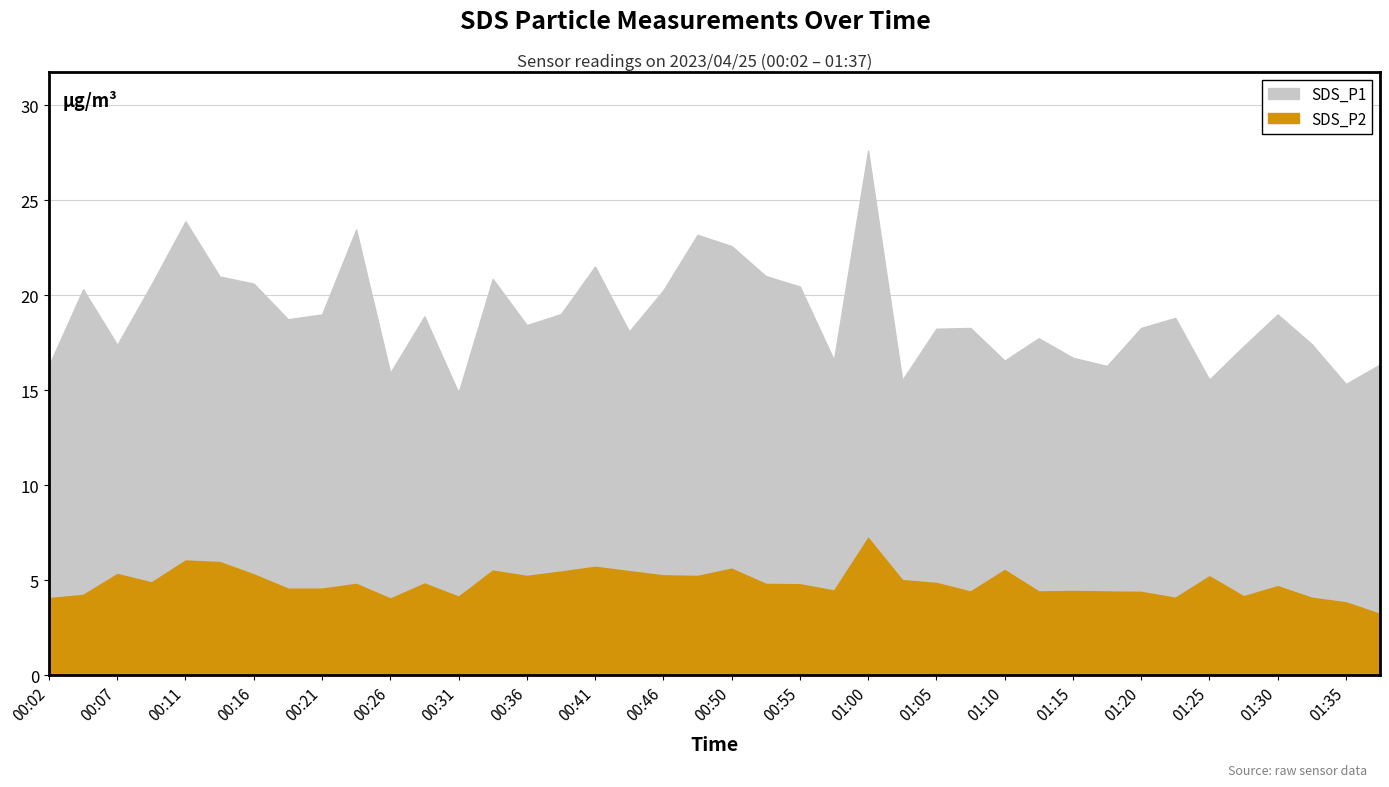

What is the label of the 14th point from the right?

01:05